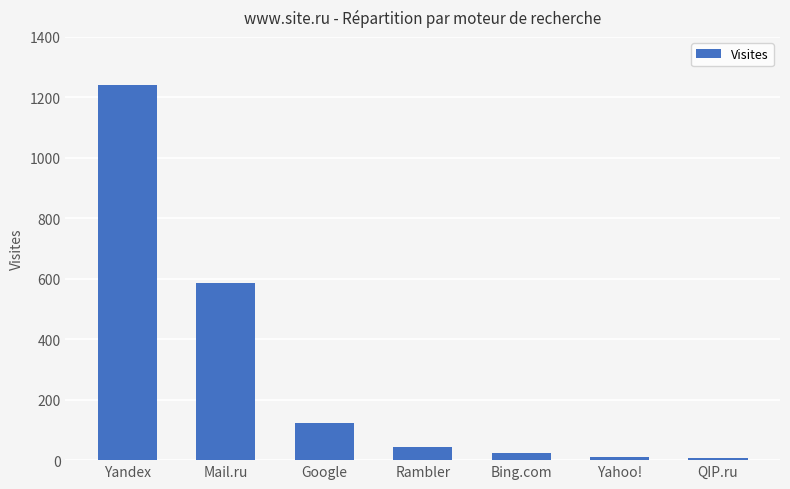

What is the change in value from Mail.ru to Bing.com?

-564